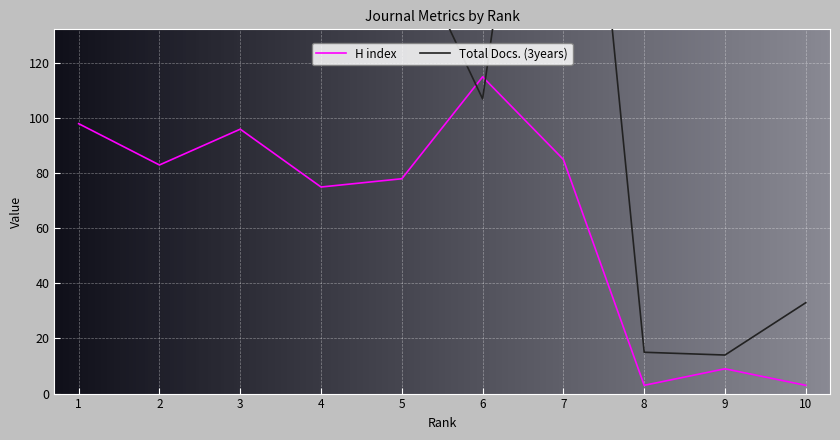

Reading left to right, what are all the values shown in this chart?

H index: 1=98	2=83	3=96	4=75	5=78	6=115	7=85	8=3	9=9	10=3
Total Docs. (3years): 1=363	2=269	3=271	4=203	5=169	6=107	7=312	8=15	9=14	10=33